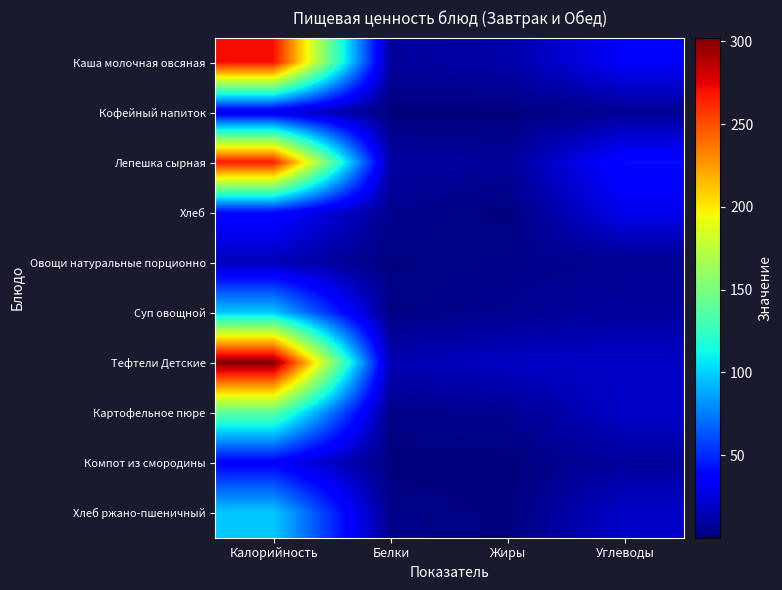

Between Калорийность and Жиры, which is larger?

Калорийность